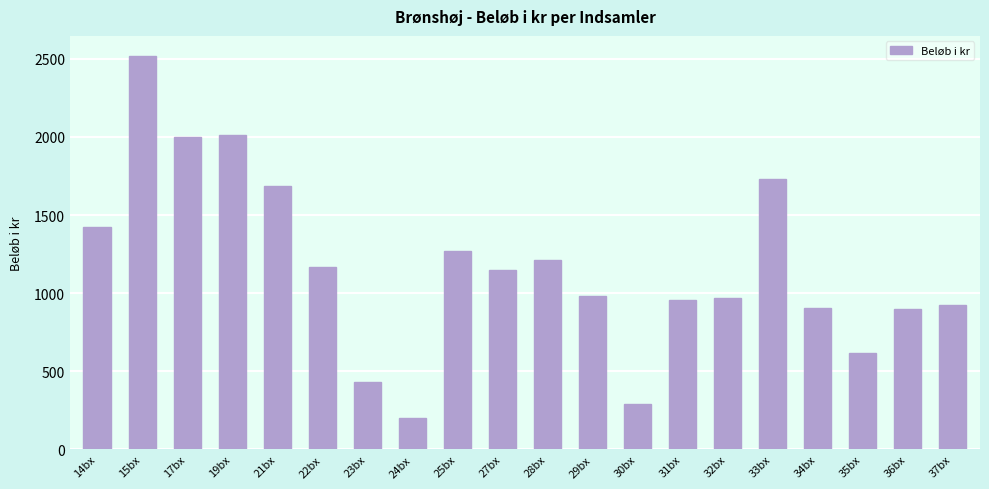

True or false: the data shows 421 at 14bx.

False